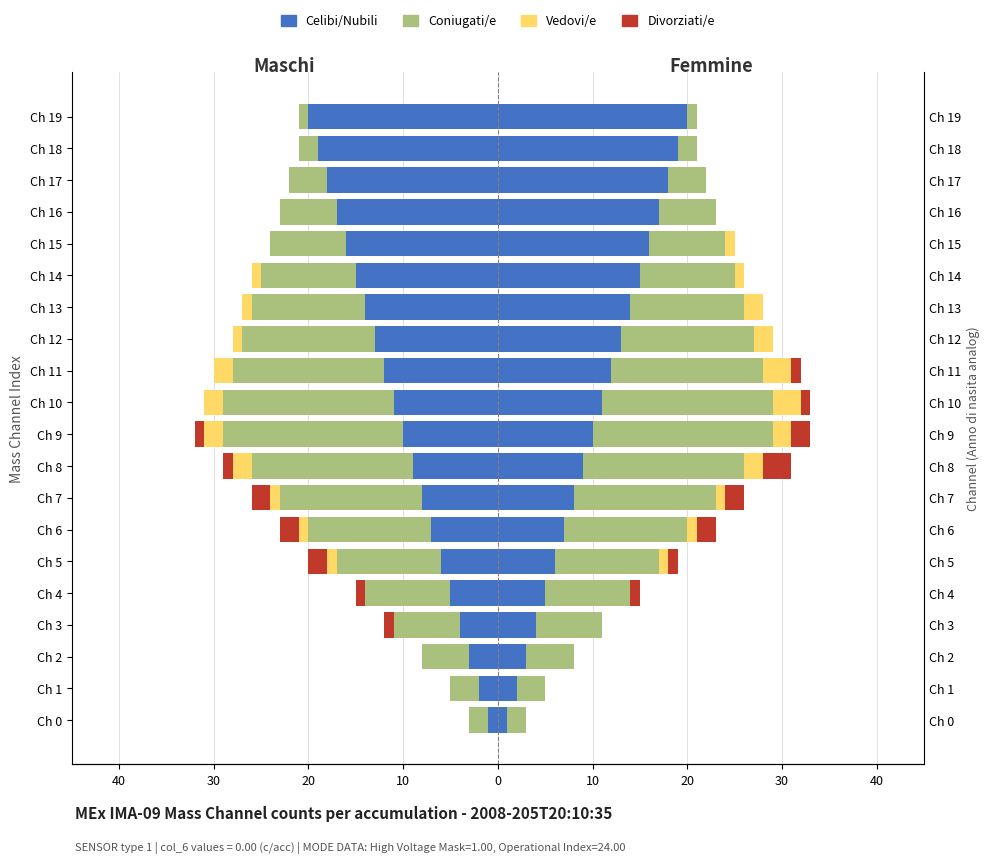

True or false: Celibi/Nubili has a value of -32 at Ch 17.

False